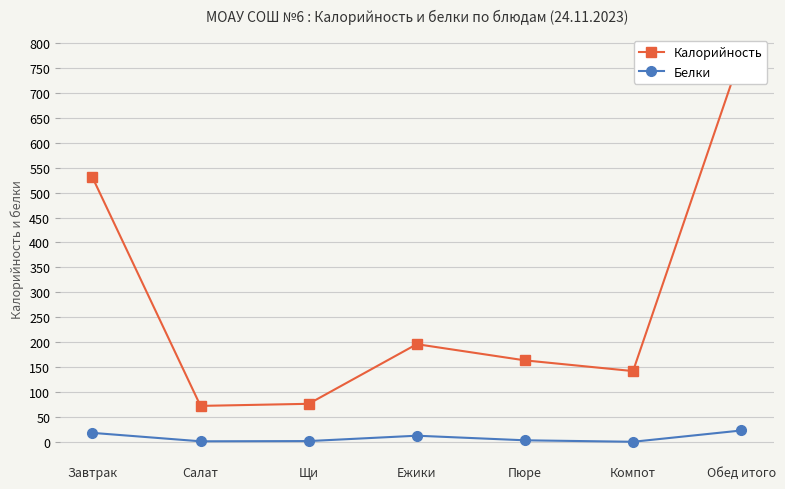

Is it true that Калорийность equals 72.2 at Салат?

True